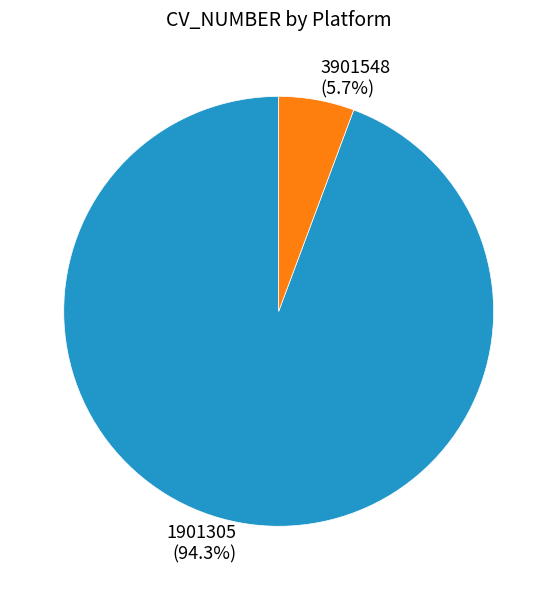

What percentage is the 1901305 slice, to the nearest percent?

94%